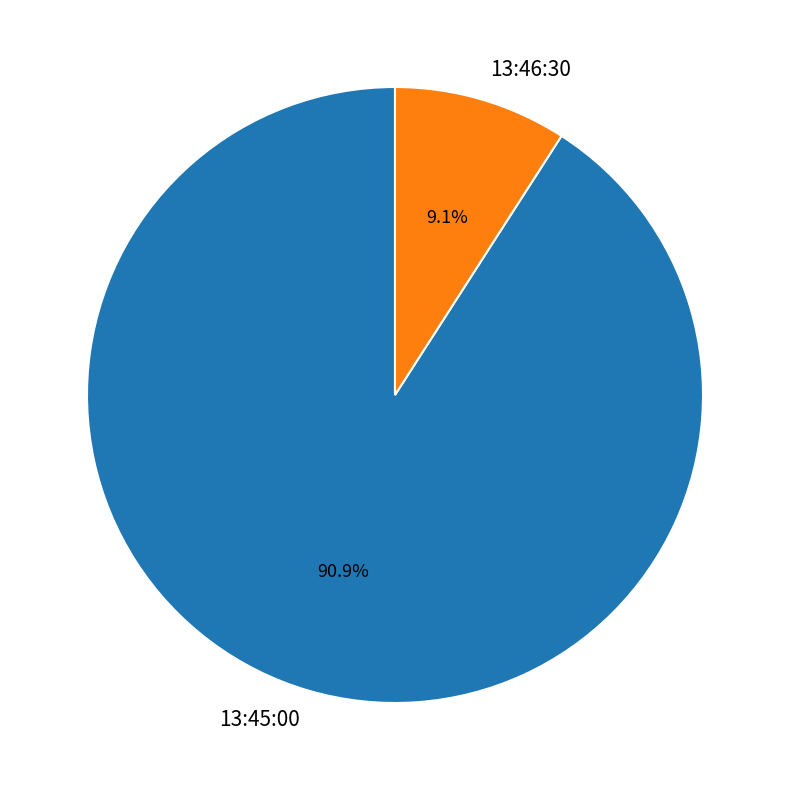

How many segments does this pie chart have?

2